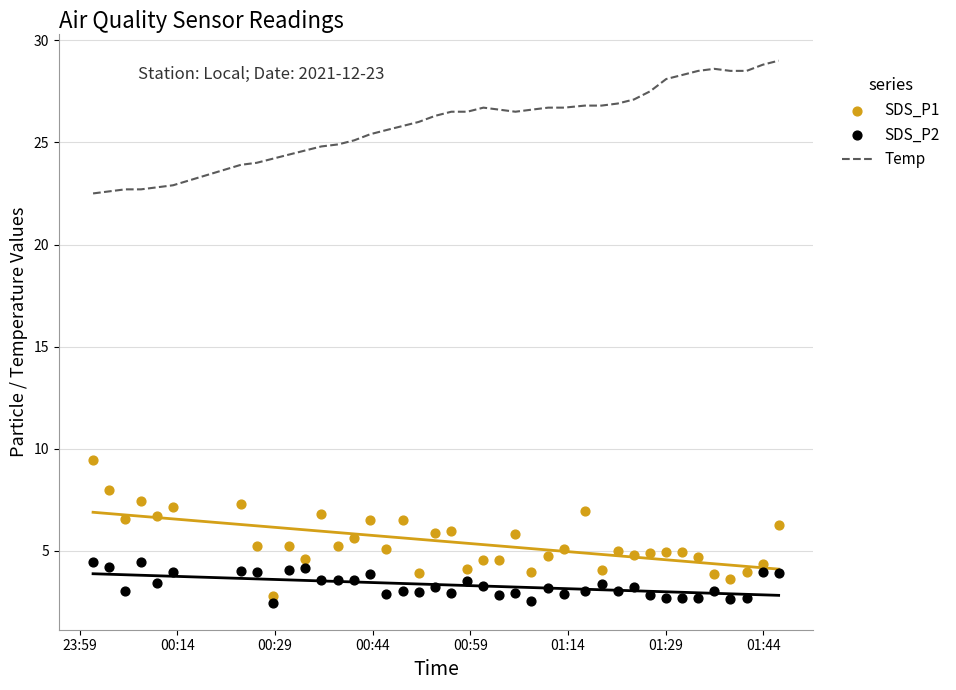

Which series has the widest spread of Y values?

SDS_P1